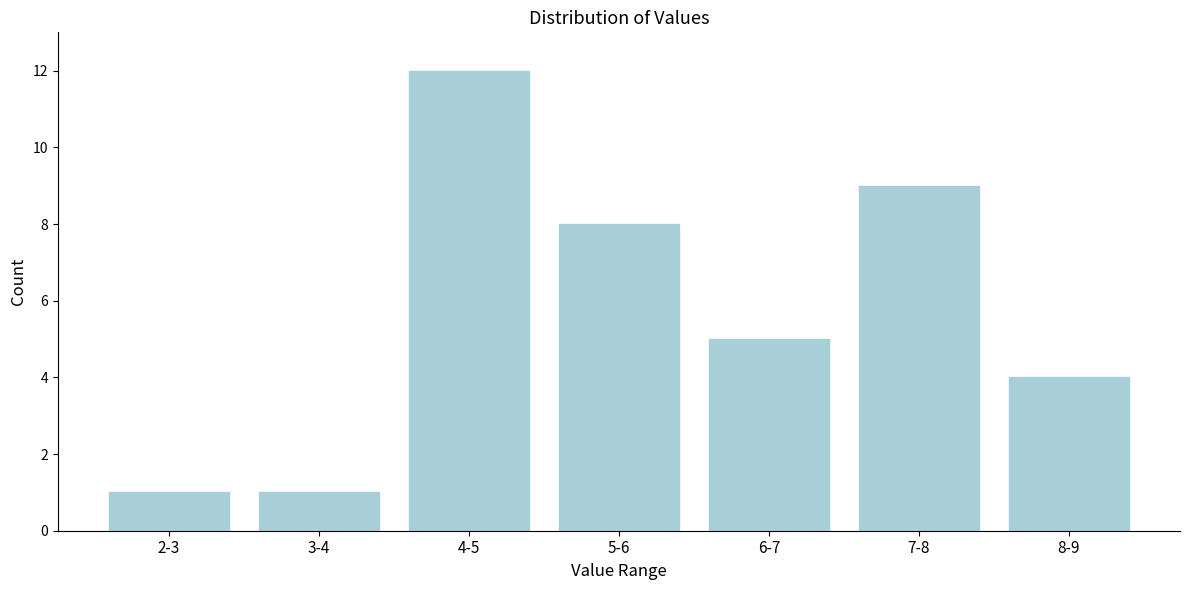

Reading left to right, list all the values displayed in this chart.

1	1	12	8	5	9	4